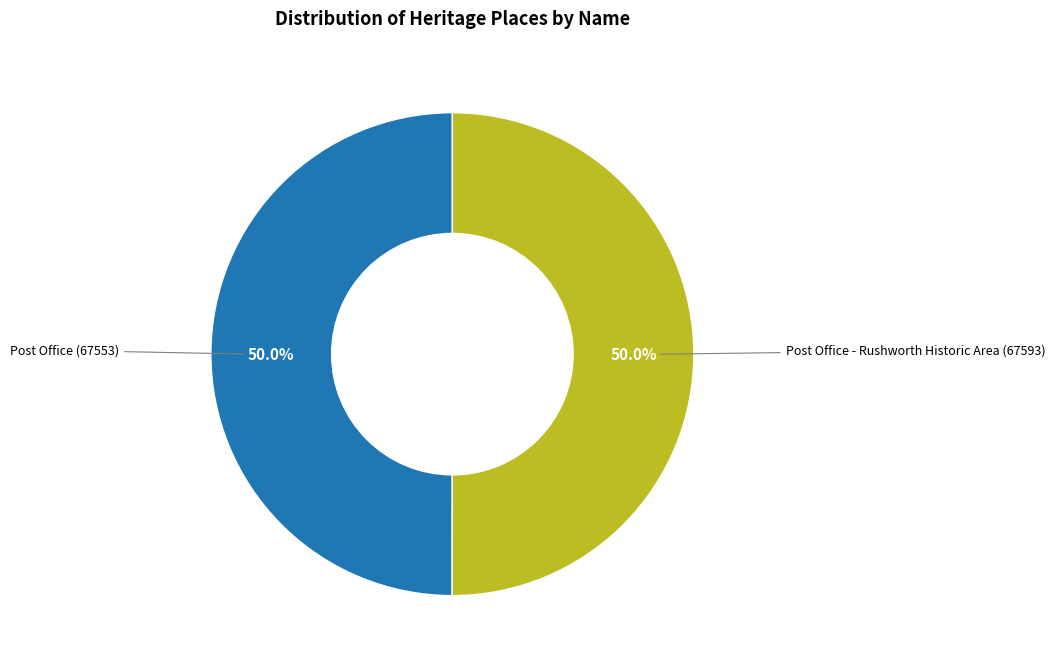

Combined, do Post Office and Post Office - Rushworth Historic Area account for over 50%?

Yes